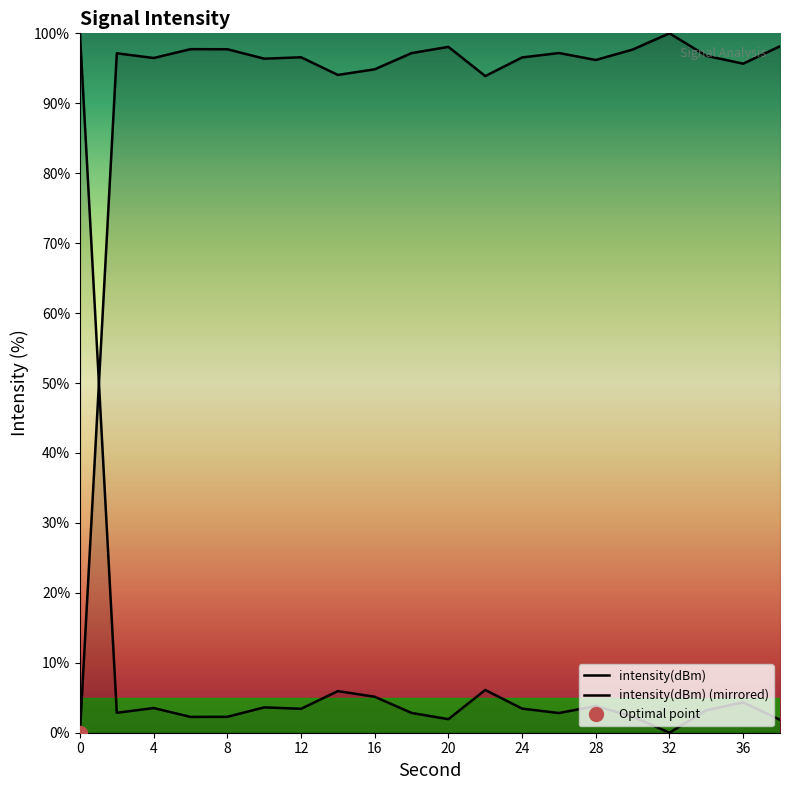

Read the value at 24.

96.6